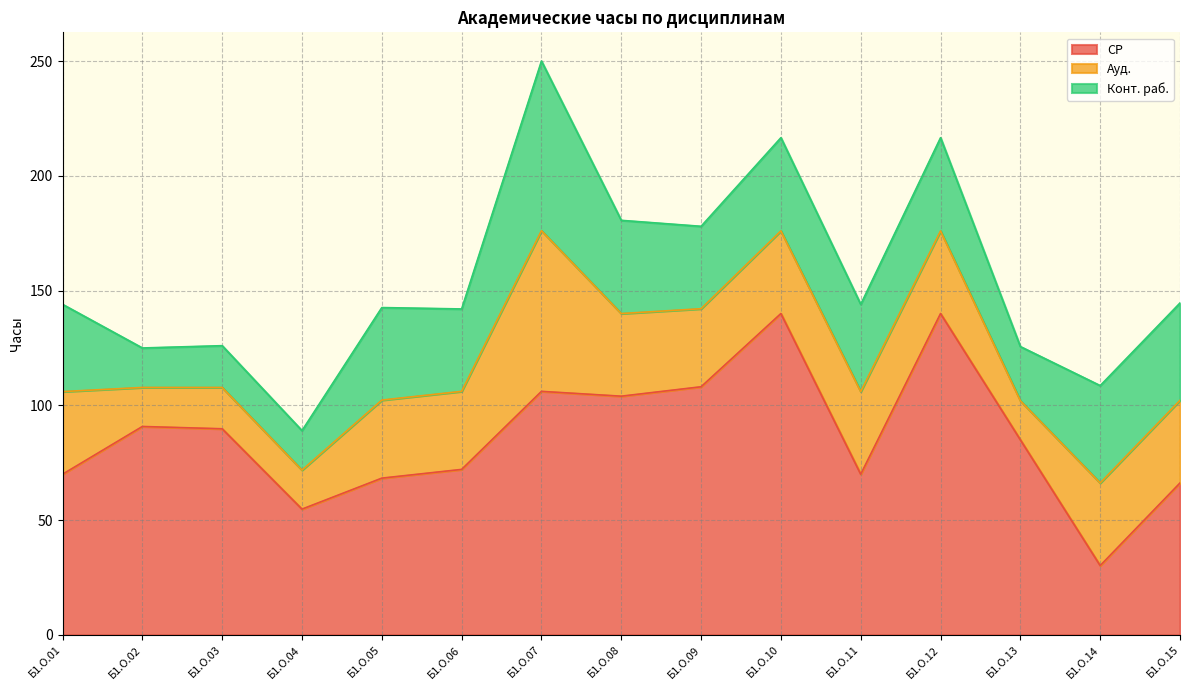

What is the minimum value shown in the chart?

17.0